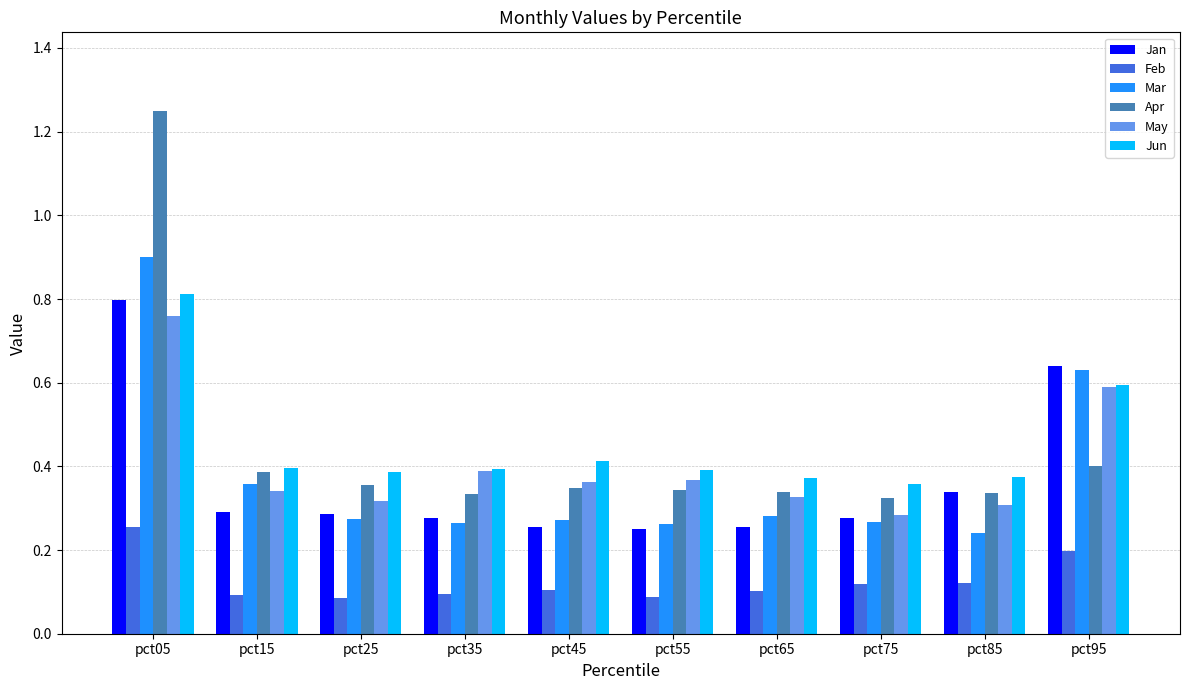

List the series in order of their peak value, highest first.

Apr, Mar, Jun, Jan, May, Feb